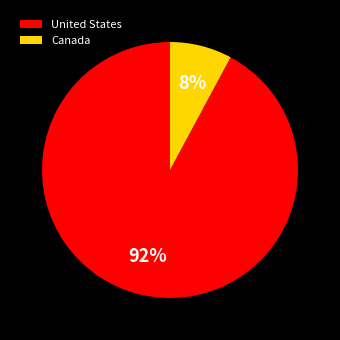

Count the number of slices in the pie.

2